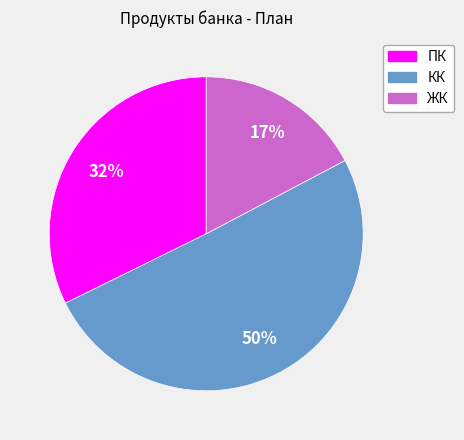

The ПК slice represents 47% of the pie. True or false?

False